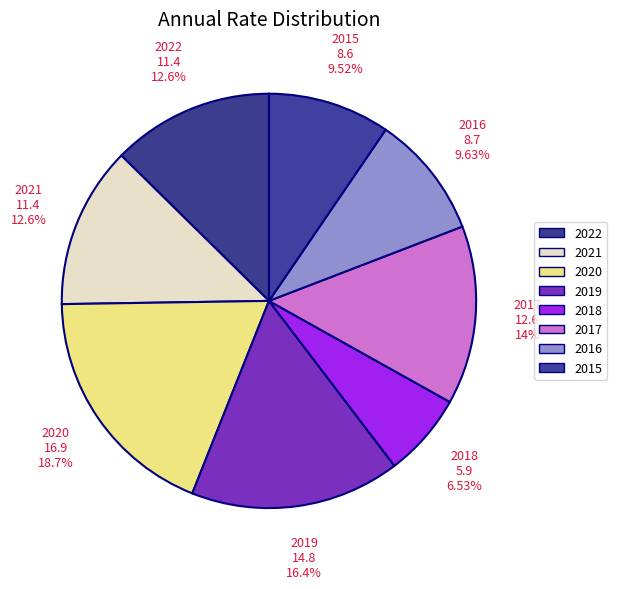

Is there a majority slice in this chart?

No